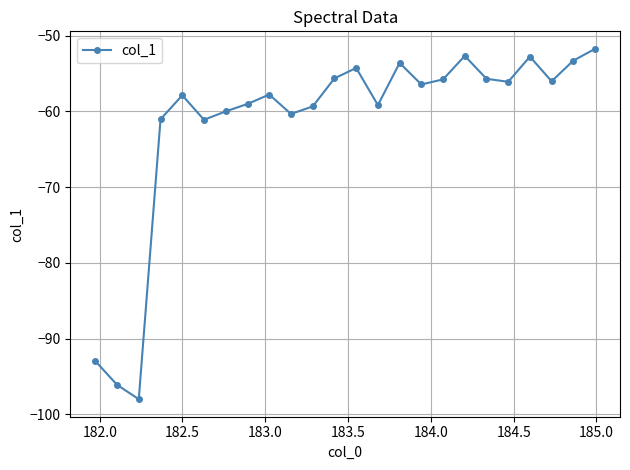

What is the minimum value shown in the chart?

-98.0